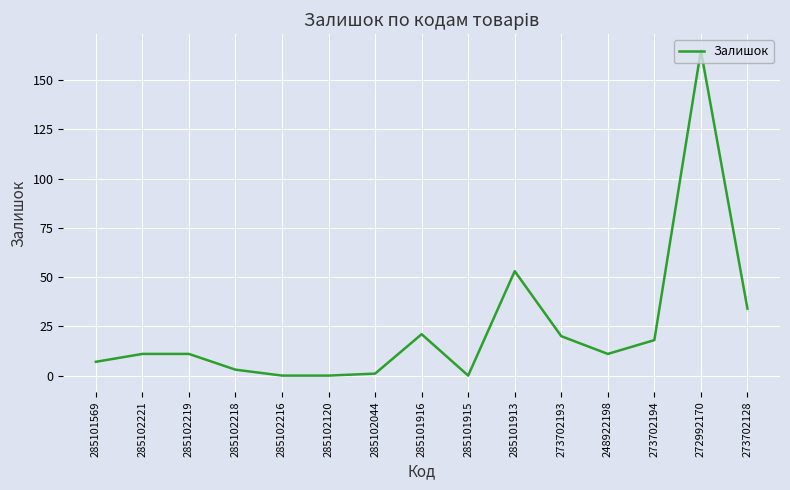

At which category does the chart reach its peak across all series?

272992170